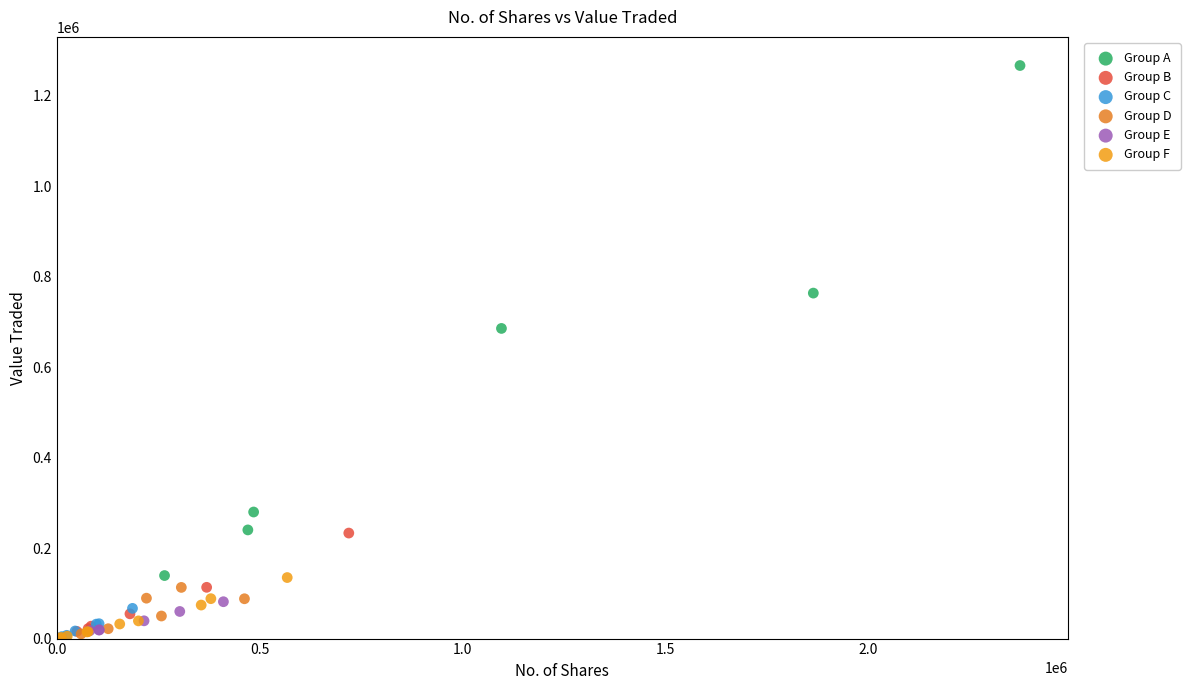

Which series contains the highest Y value?

Group A